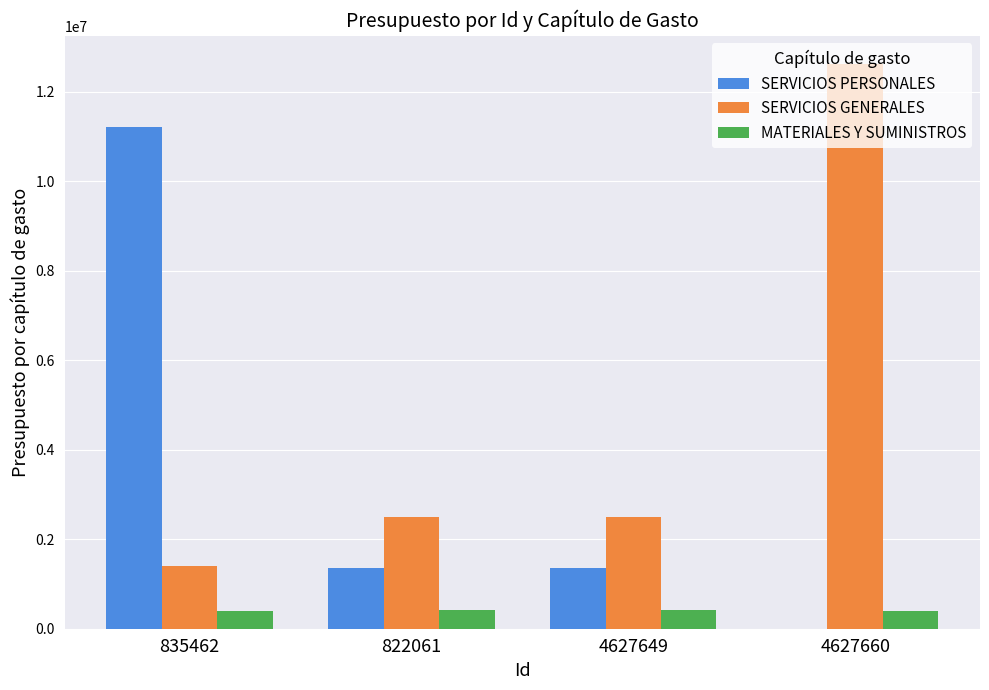

What is the maximum value shown in the chart?

12614825